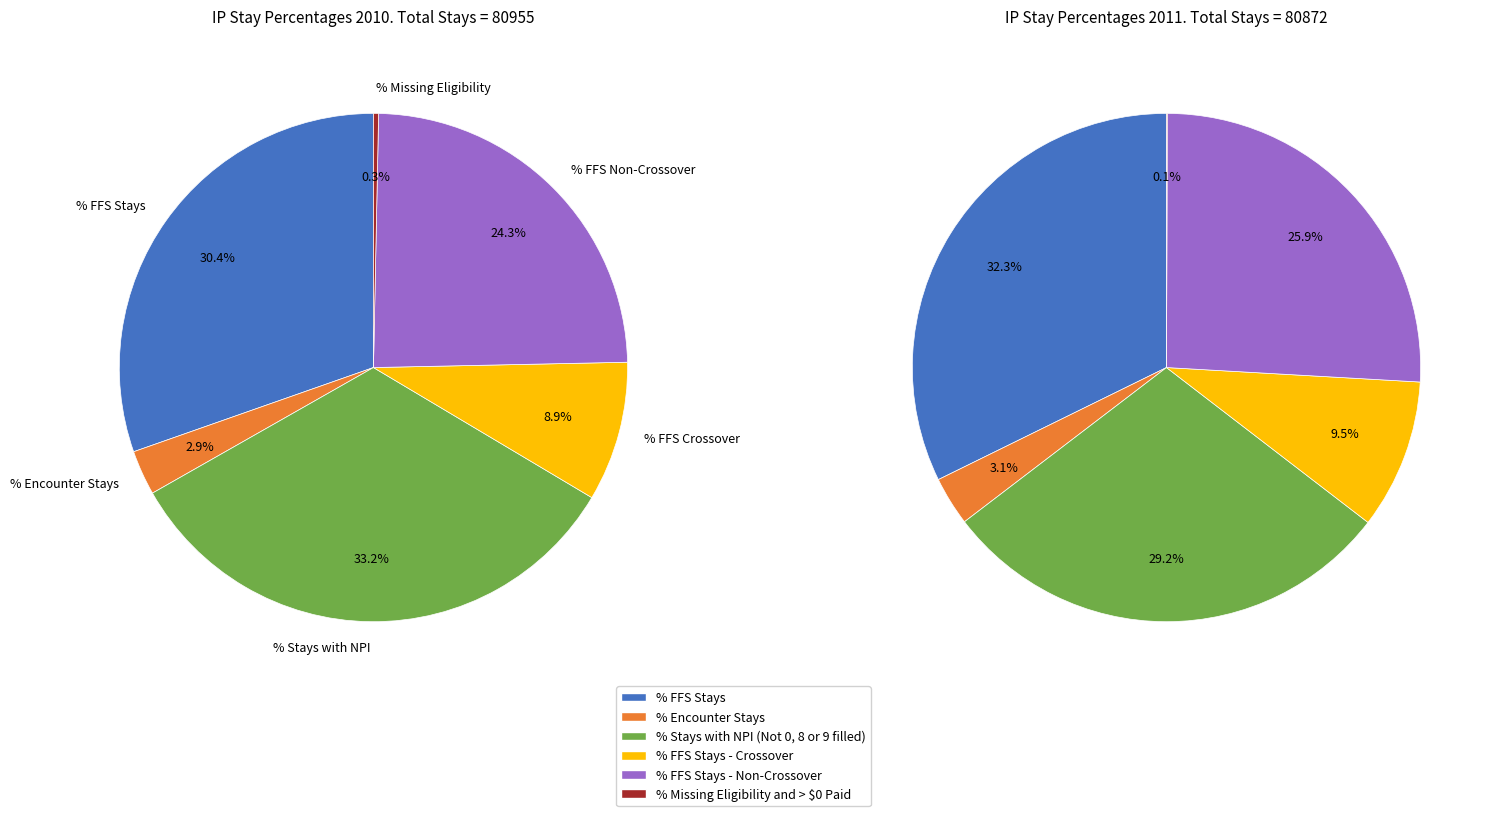

The % Encounter Stays slice represents 3% of the pie. True or false?

True